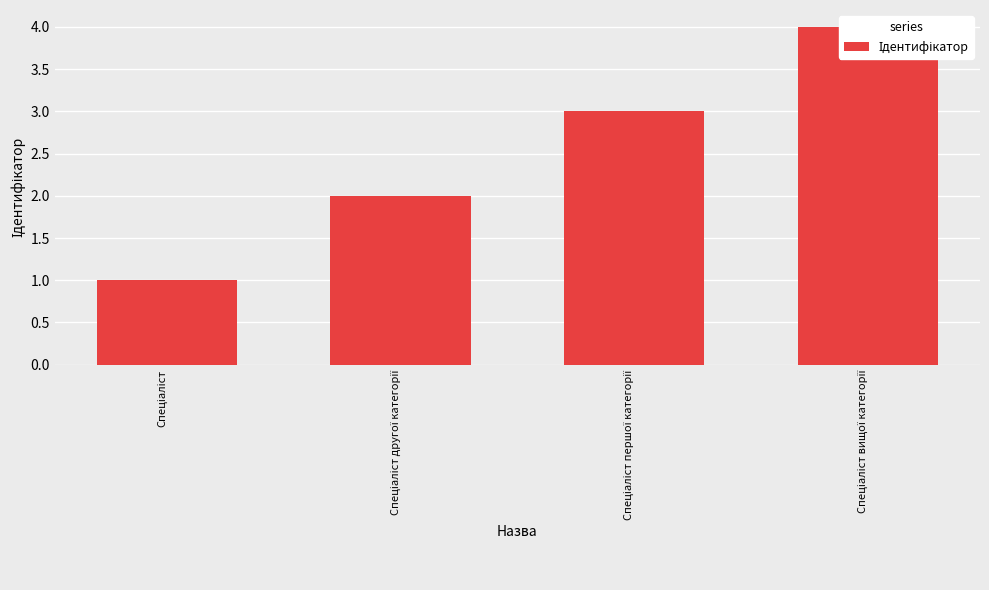

What is the label of the 3rd bar from the left?

Спеціаліст першої категорії